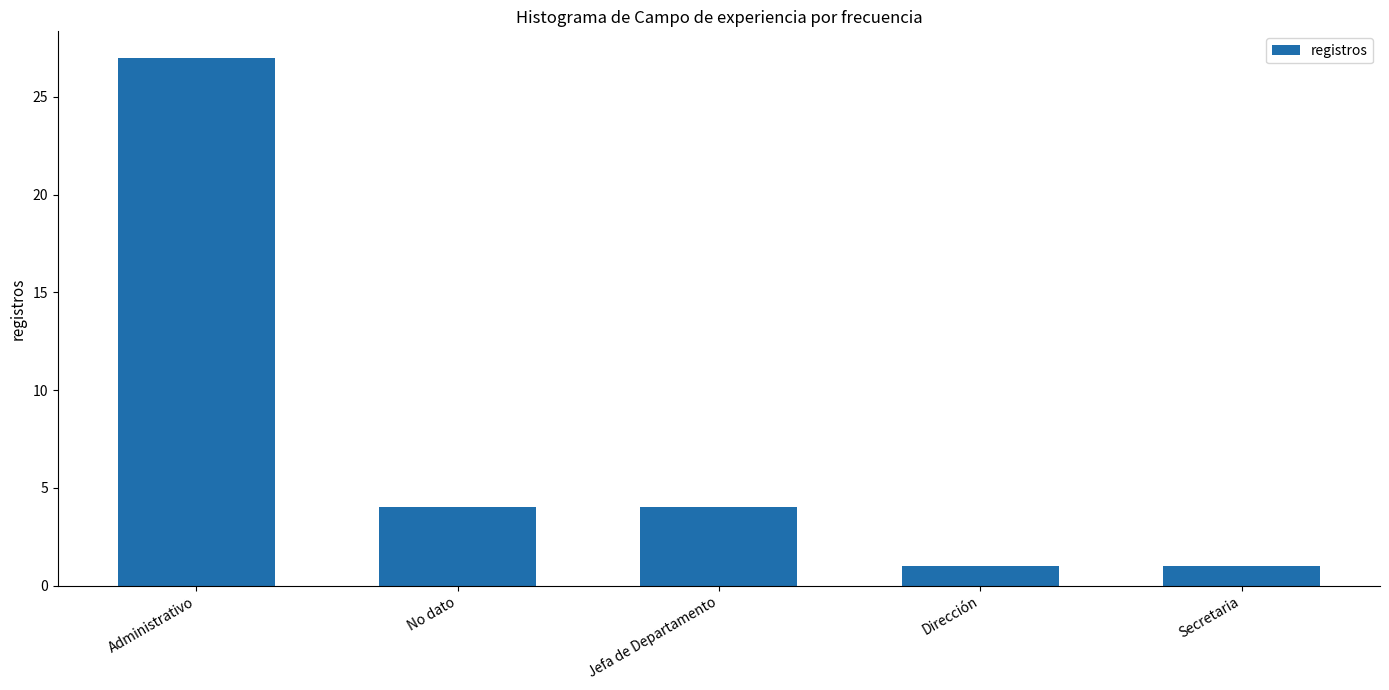

What is the average value?

7